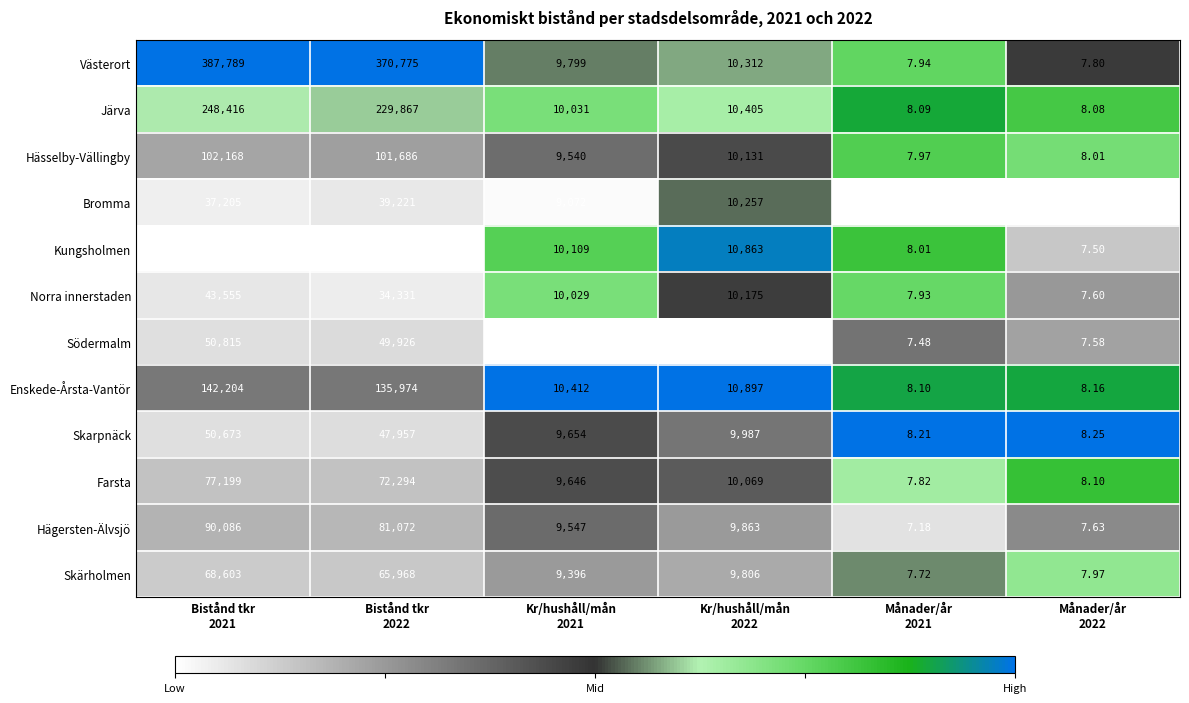

Rank the series by their maximum value, from highest to lowest.

Västerort, Järva, Enskede-Årsta-Vantör, Hässelby-Vällingby, Hägersten-Älvsjö, Farsta, Skärholmen, Södermalm, Skarpnäck, Norra innerstaden, Bromma, Kungsholmen